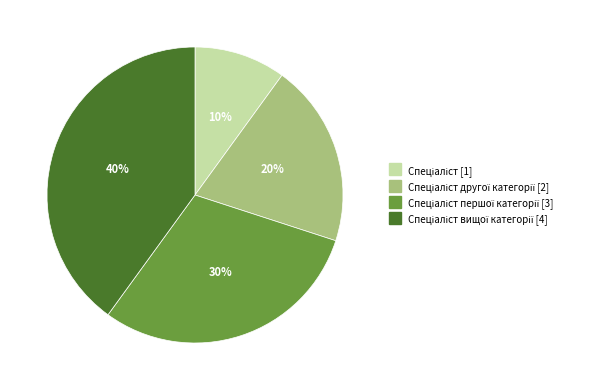

Does any single category account for the majority?

No